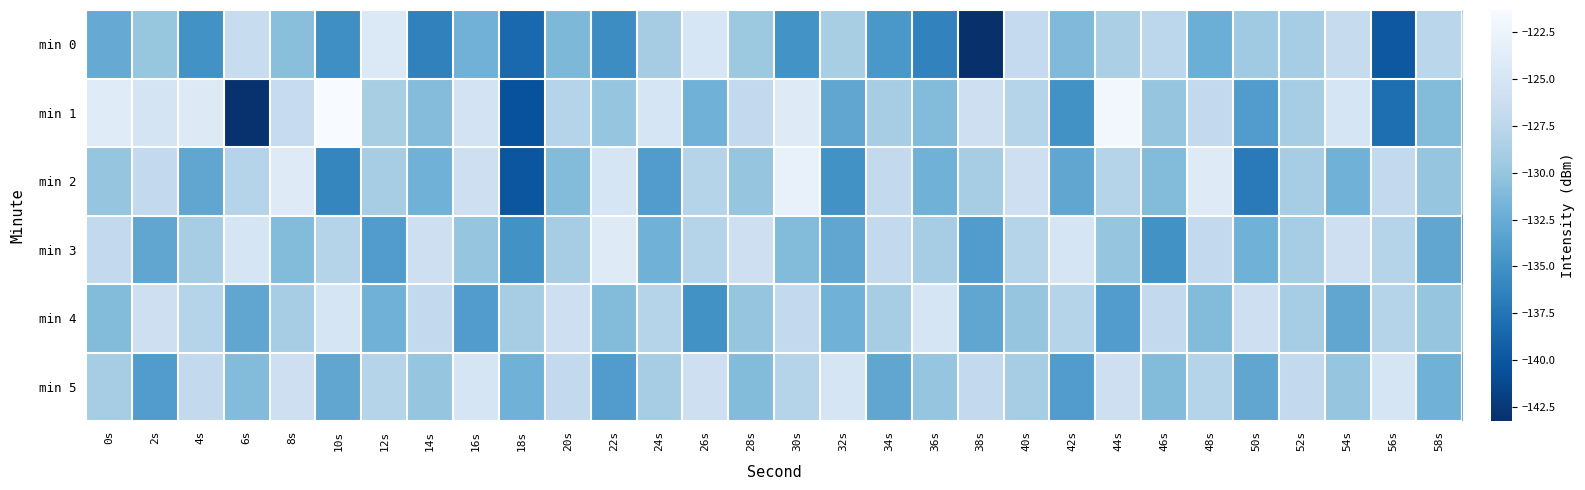

What is the smallest value displayed?

-143.3